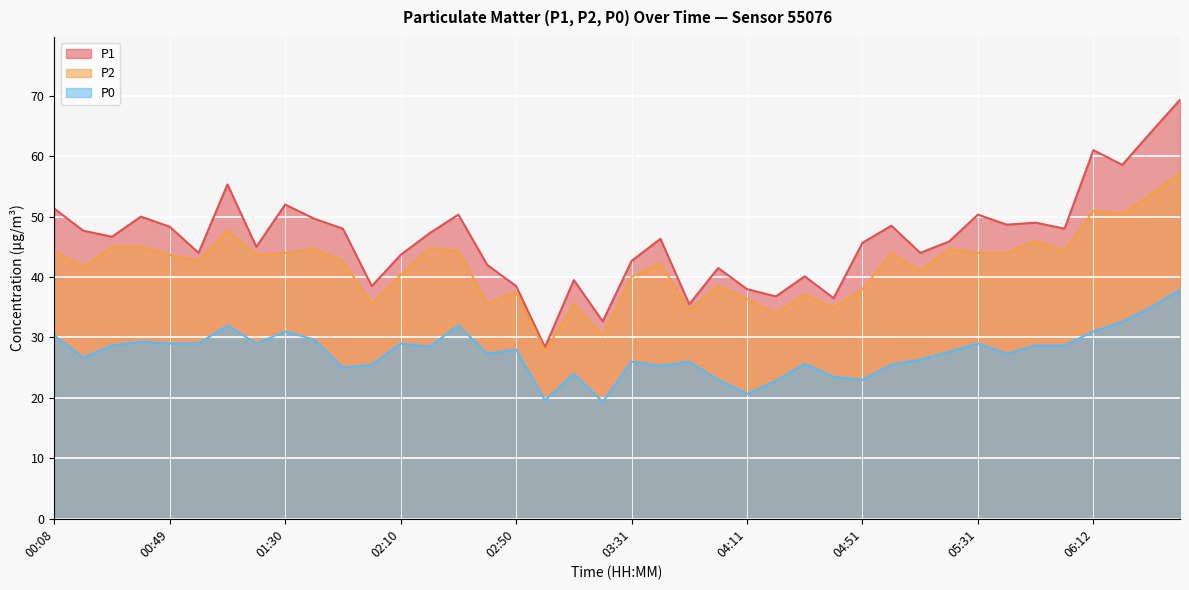

What is the label of the 16th point from the left?

02:40